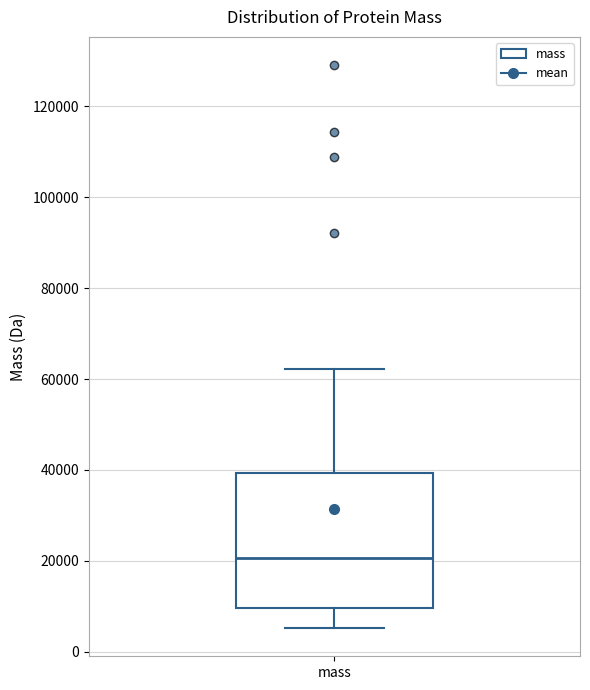

Where does the median line of the box for mass sit on the y-axis? The values are not printed on the chart, so give them approximately, as read against the axis.

20000